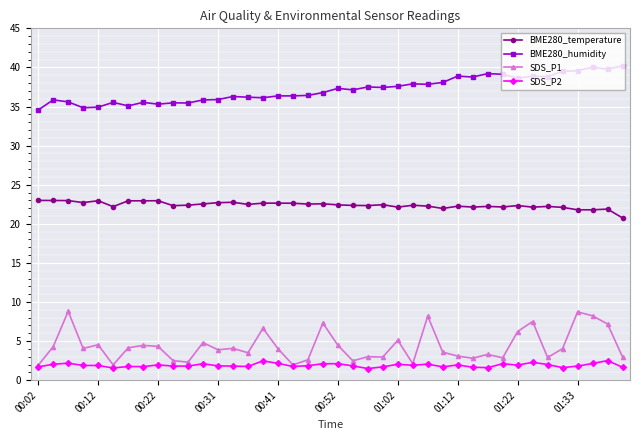

How many lines are shown in the chart?

4